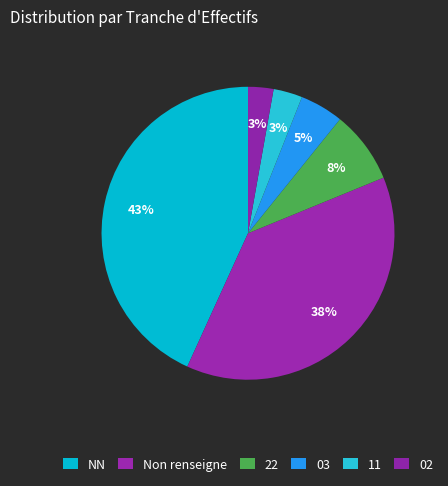

How many segments does this pie chart have?

6